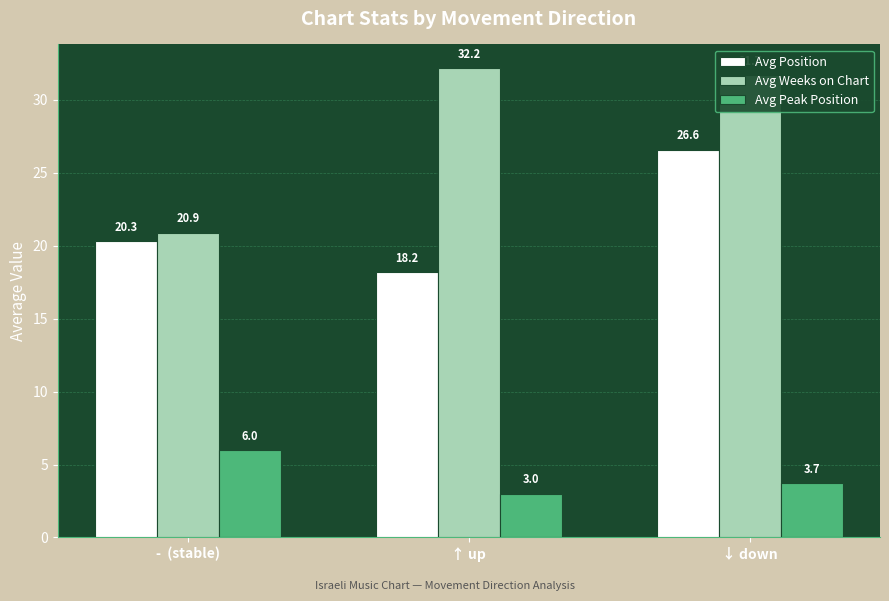

Where is Avg Weeks on Chart nearest to the value 26?

-  (stable)